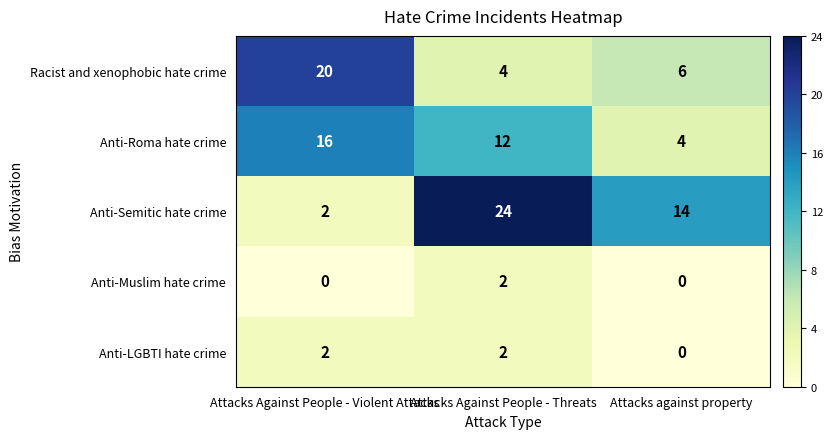

What is the total value across all series at Attacks Against People - Threats?

44